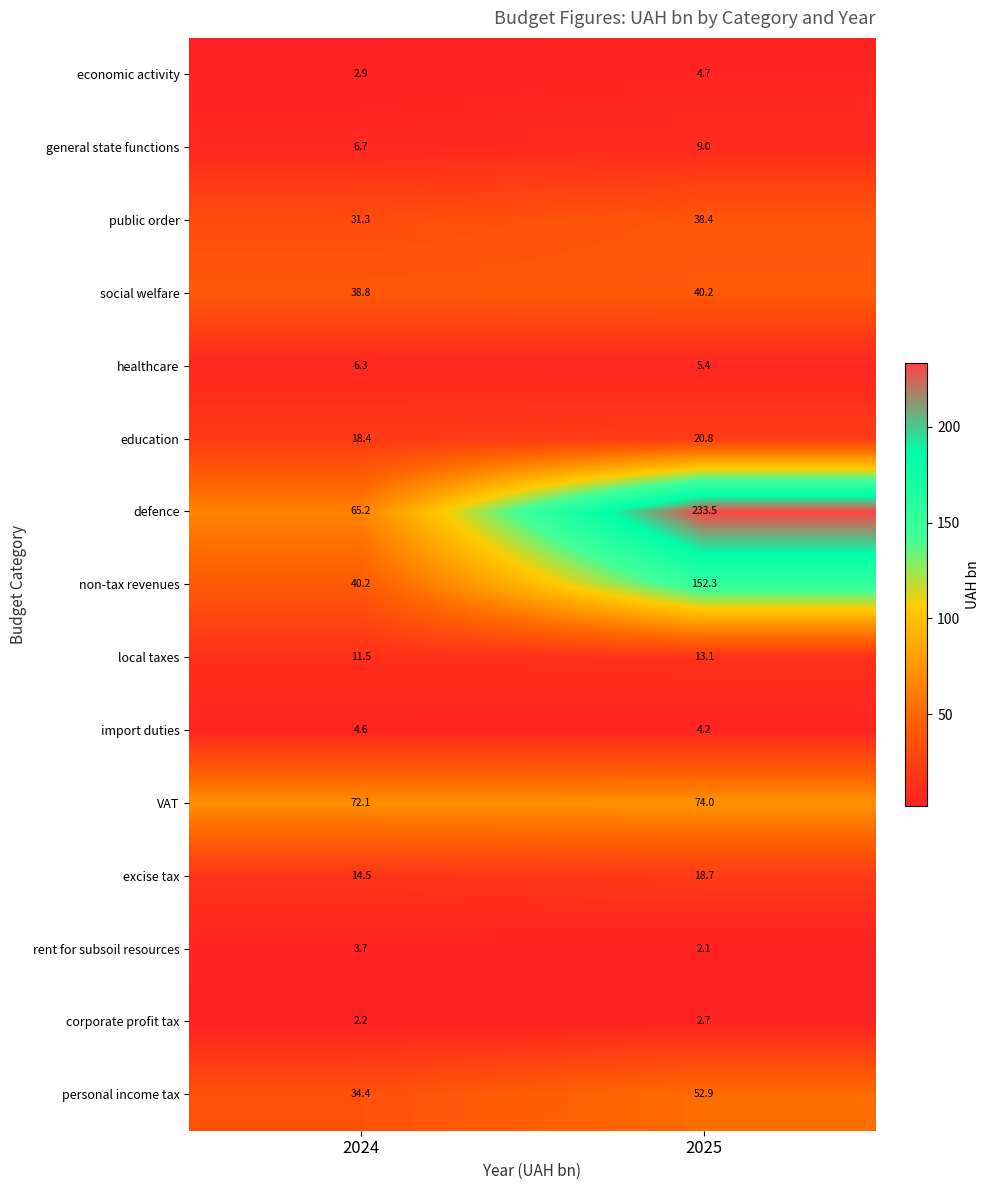

Where does the healthcare series first go above 6?

2024